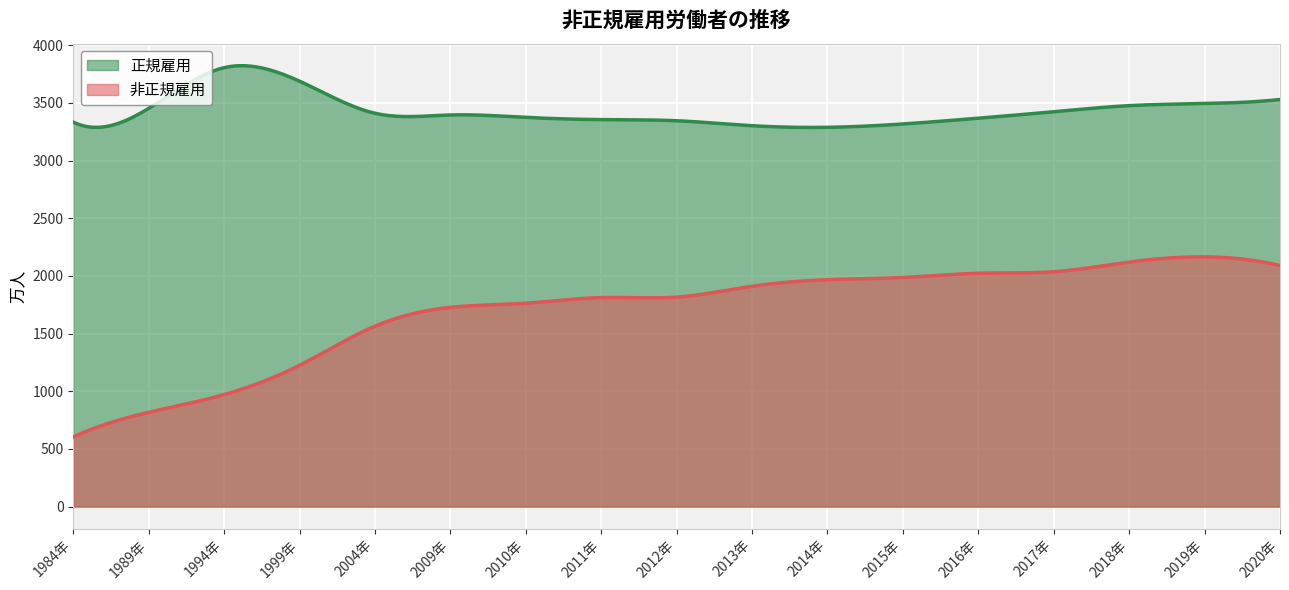

What is the sum of all 非正規雇用 values?

511272.2